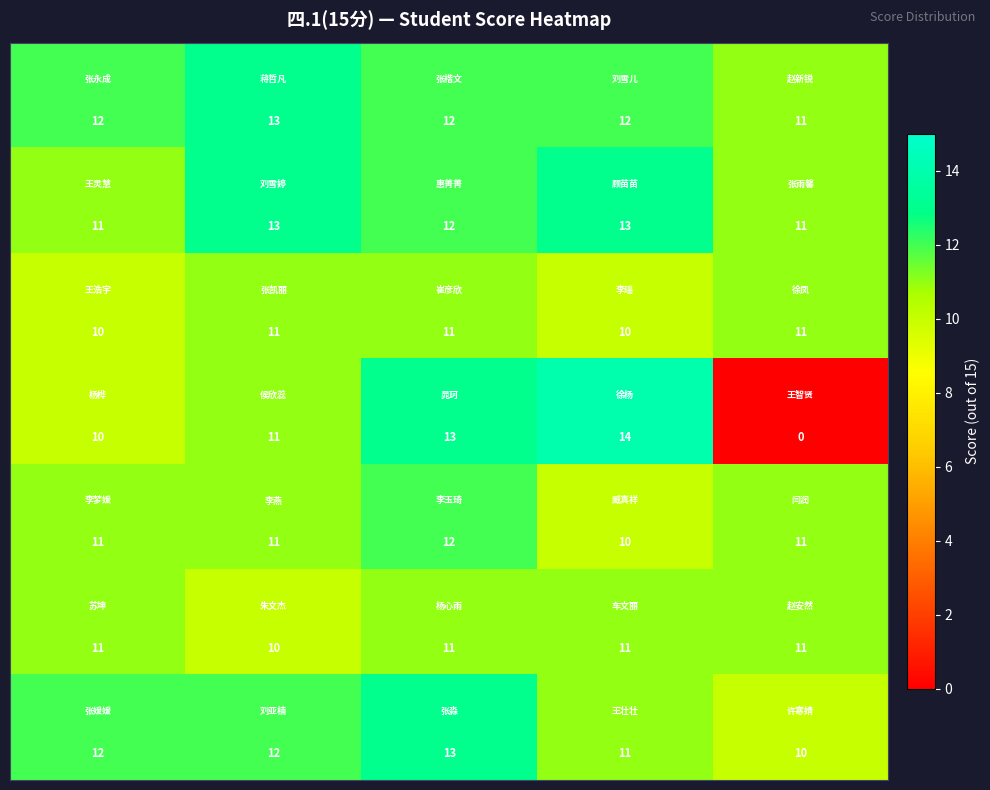

What is the greatest value displayed?

14